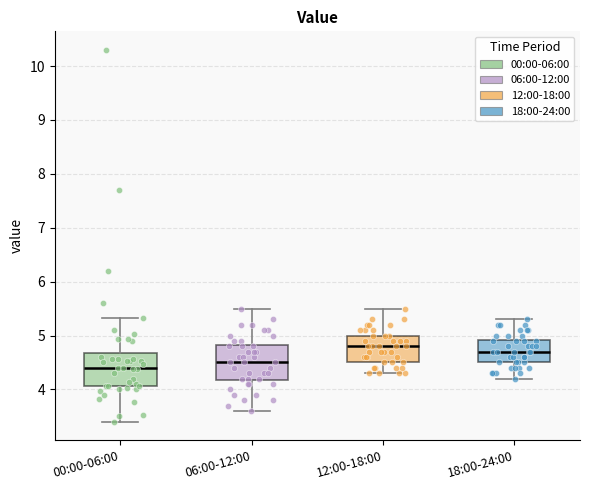

Where is the lower edge of the box for 06:00-12:00 on the y-axis? The values are not printed on the chart, so give them approximately, as read against the axis.

4.2